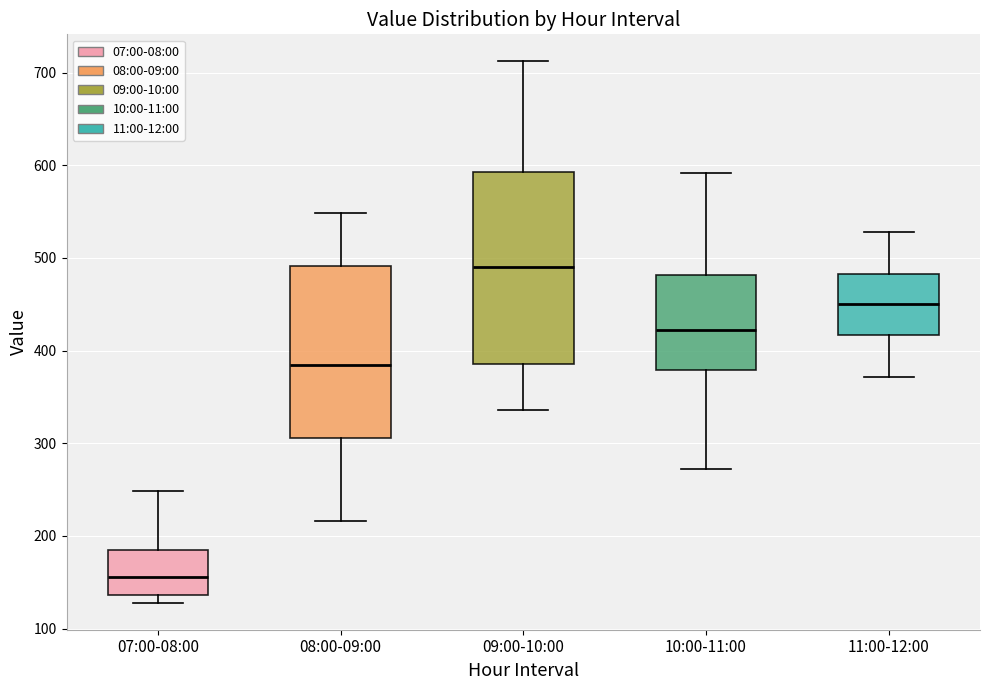

Reading left to right, read every box against the y-axis: the position of its median line, the range the box covers, and the ends of its whiskers. The values are not printed on the chart, so give them approximately, as read against the axis.

07:00-08:00: median 160, box 140 to 190, whiskers 130 to 250
08:00-09:00: median 380, box 310 to 490, whiskers 220 to 550
09:00-10:00: median 490, box 390 to 590, whiskers 340 to 710
10:00-11:00: median 420, box 380 to 480, whiskers 270 to 590
11:00-12:00: median 450, box 420 to 480, whiskers 370 to 530